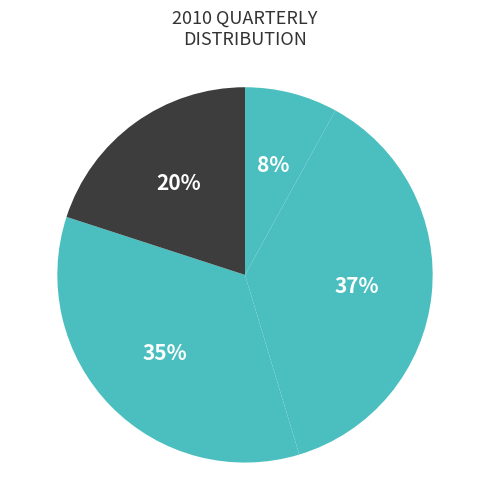

How many slices are in this pie chart?

4